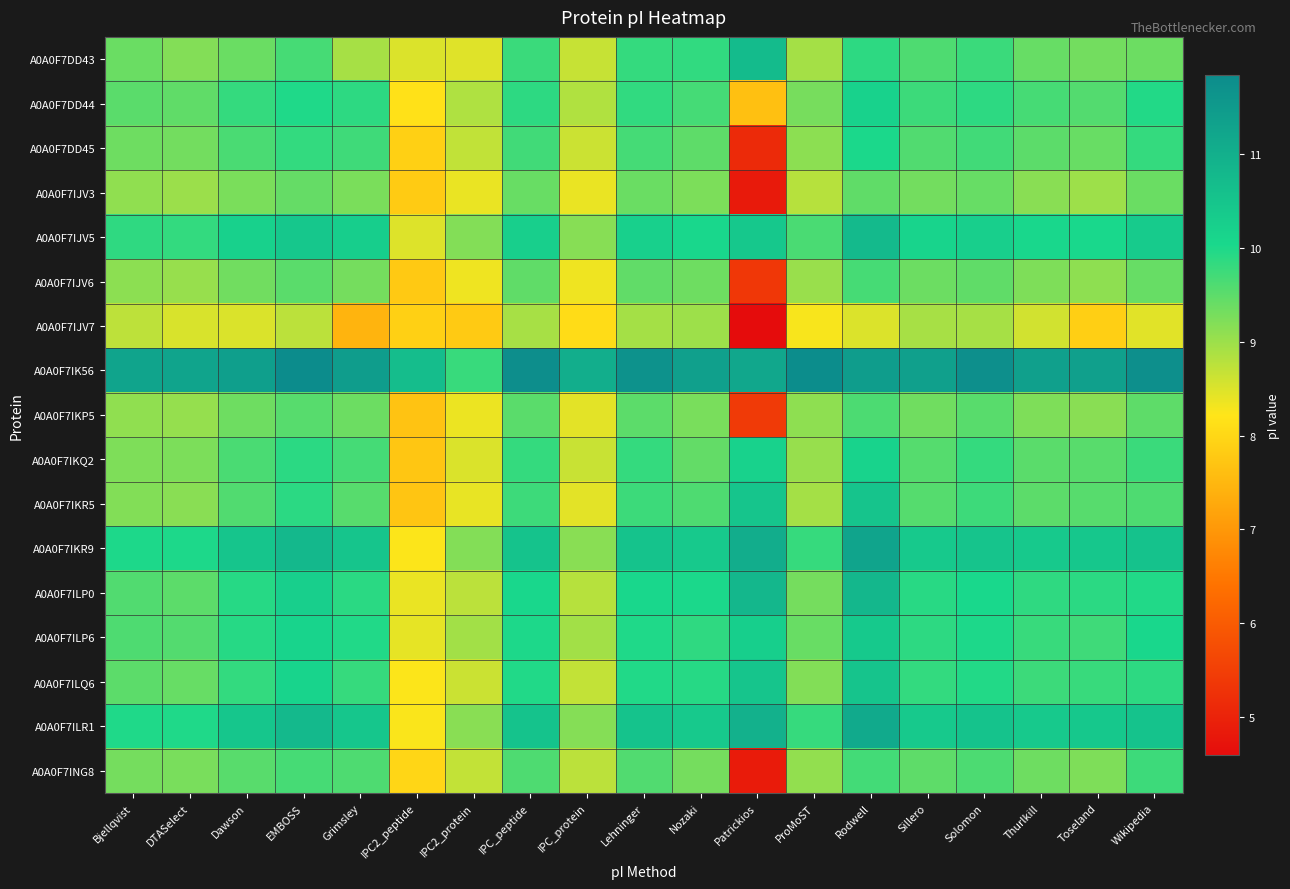

At how many categories does at least one series exceed 6?

19